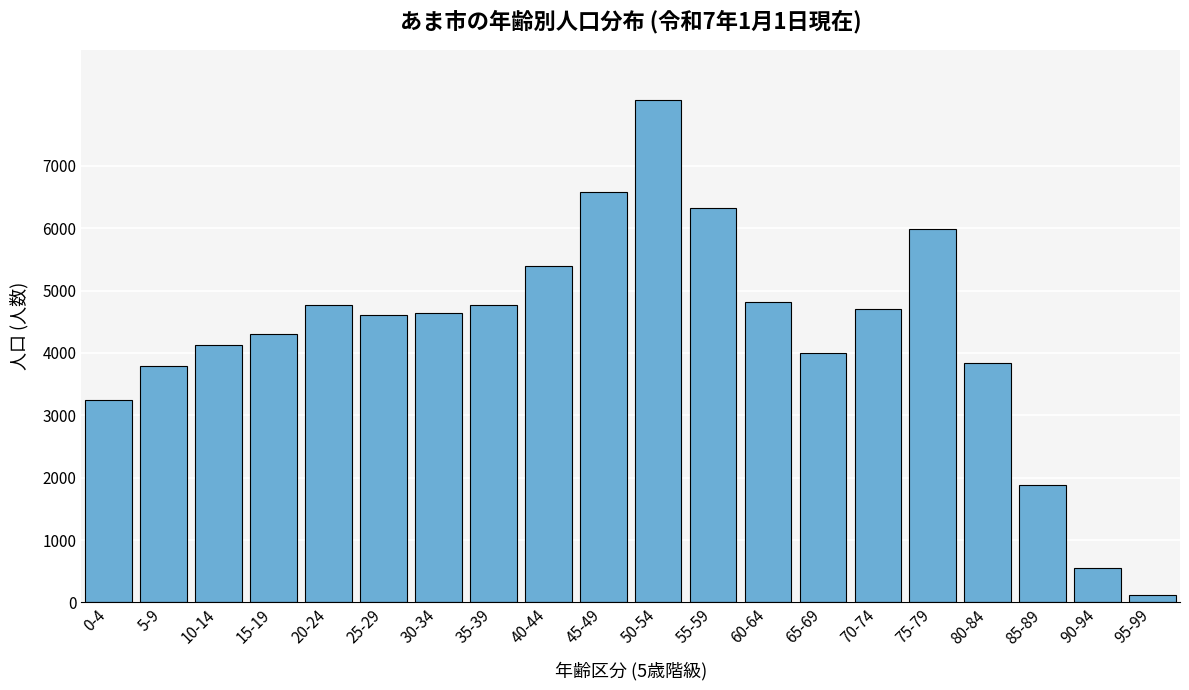

Which has a higher value, 15-19 or 0-4?

15-19